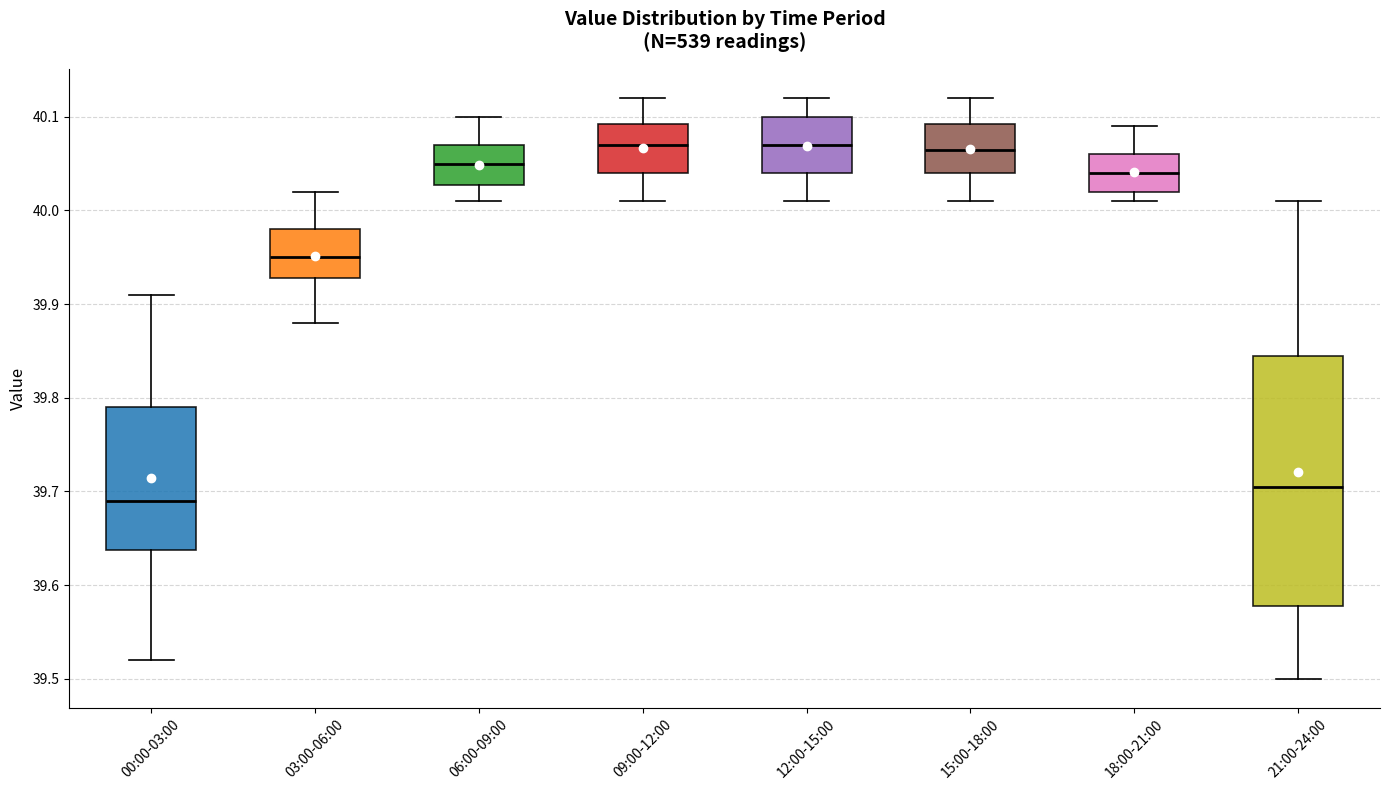

Reading left to right, transcribe this box plot: for each box, give where its median line is, the range the box spans, and where its two whiskers end, as read against the y-axis. The values are not printed on the chart, so give them approximately, as read against the axis.

00:00-03:00: median 39.69, box 39.64 to 39.79, whiskers 39.52 to 39.91
03:00-06:00: median 39.95, box 39.93 to 39.98, whiskers 39.88 to 40.02
06:00-09:00: median 40.05, box 40.03 to 40.07, whiskers 40.01 to 40.10
09:00-12:00: median 40.07, box 40.04 to 40.09, whiskers 40.01 to 40.12
12:00-15:00: median 40.07, box 40.04 to 40.10, whiskers 40.01 to 40.12
15:00-18:00: median 40.07, box 40.04 to 40.09, whiskers 40.01 to 40.12
18:00-21:00: median 40.04, box 40.02 to 40.06, whiskers 40.01 to 40.09
21:00-24:00: median 39.71, box 39.58 to 39.85, whiskers 39.50 to 40.01